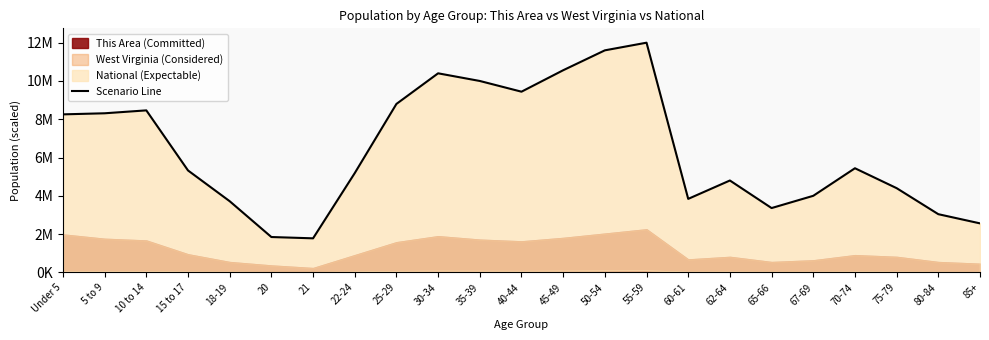

Reading right to left, list all the values displayed in this chart.

85+=2560000.0	80-84=3040000.0	75-79=4400000.0	70-74=5440000.0	67-69=4000000.0	65-66=3360000.0	62-64=4800000.0	60-61=3840000.0	55-59=12000000.0	50-54=11600000.0	45-49=10560000.0	40-44=9440000.0	35-39=10000000.0	30-34=10400000.0	25-29=8800000.0	22-24=5186127.2	21=1778558.4	20=1846655.2	18-19=3717965.6	15 to 17=5324967.2	10 to 14=8463889.6	5 to 9=8311710.4	Under 5=8255541.6